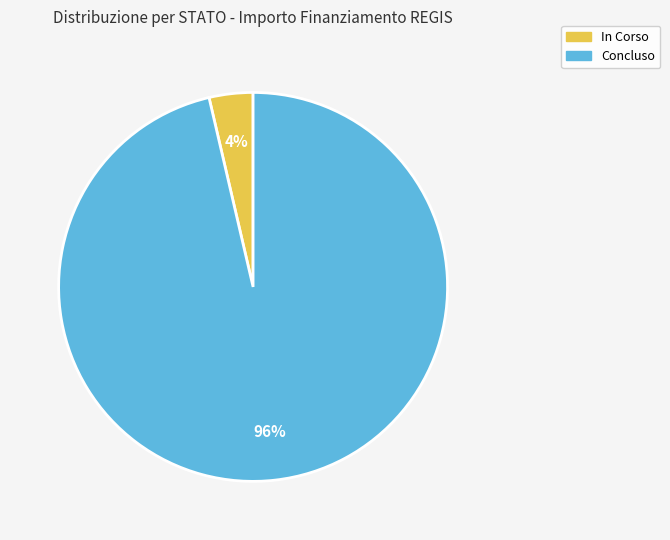

Which category has the smallest portion of the pie?

In Corso